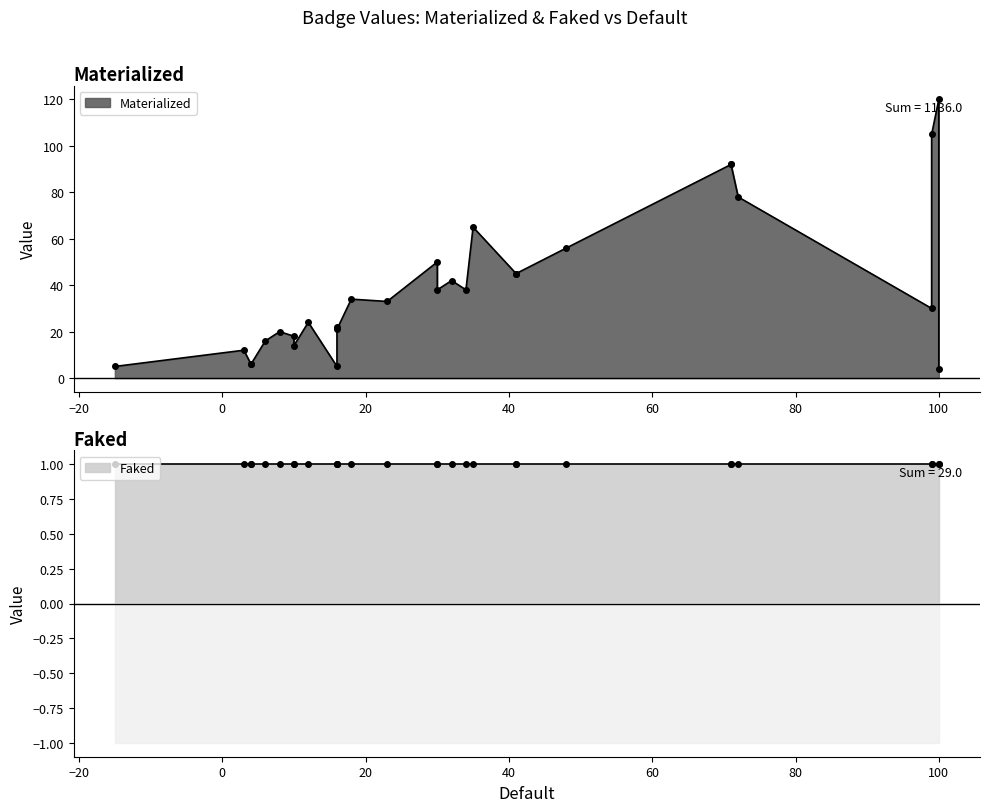

True or false: Faked and Materialized intersect in this chart.

False